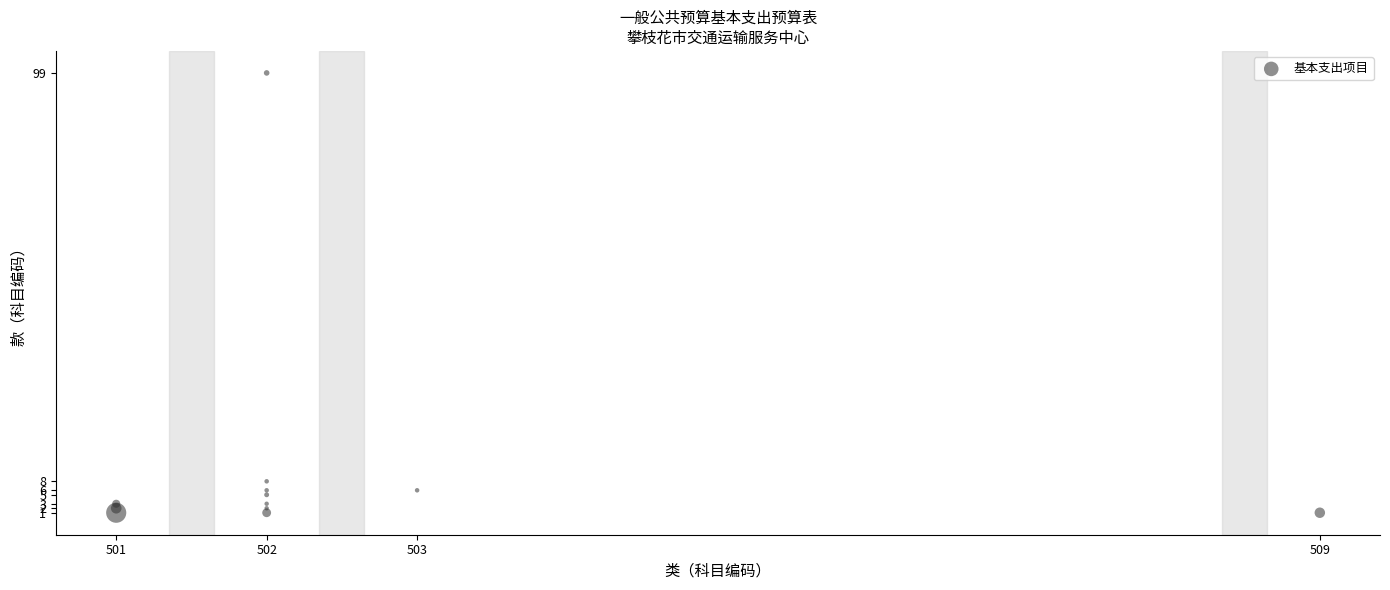

What Y value in the scatter plot is closest to 50?

8